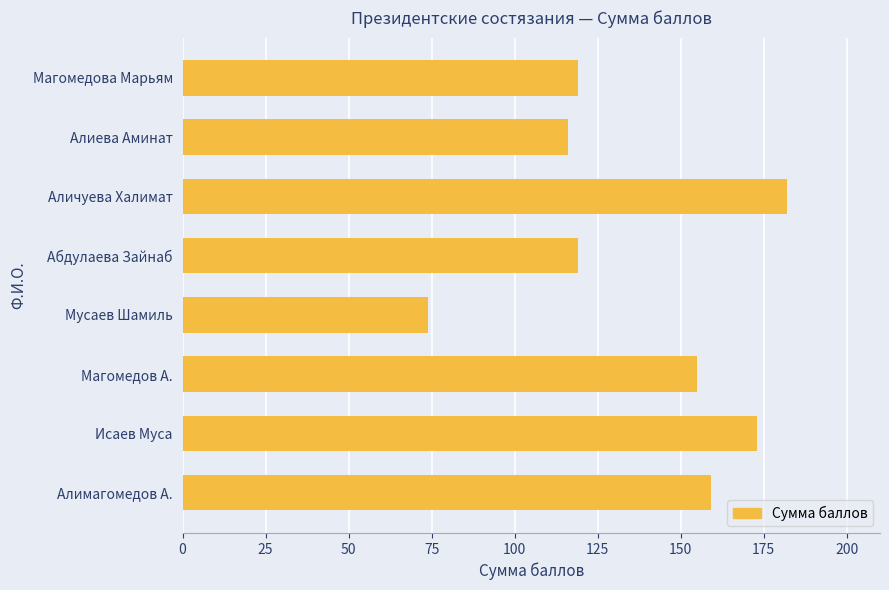

What is the difference between the maximum and minimum values?

108